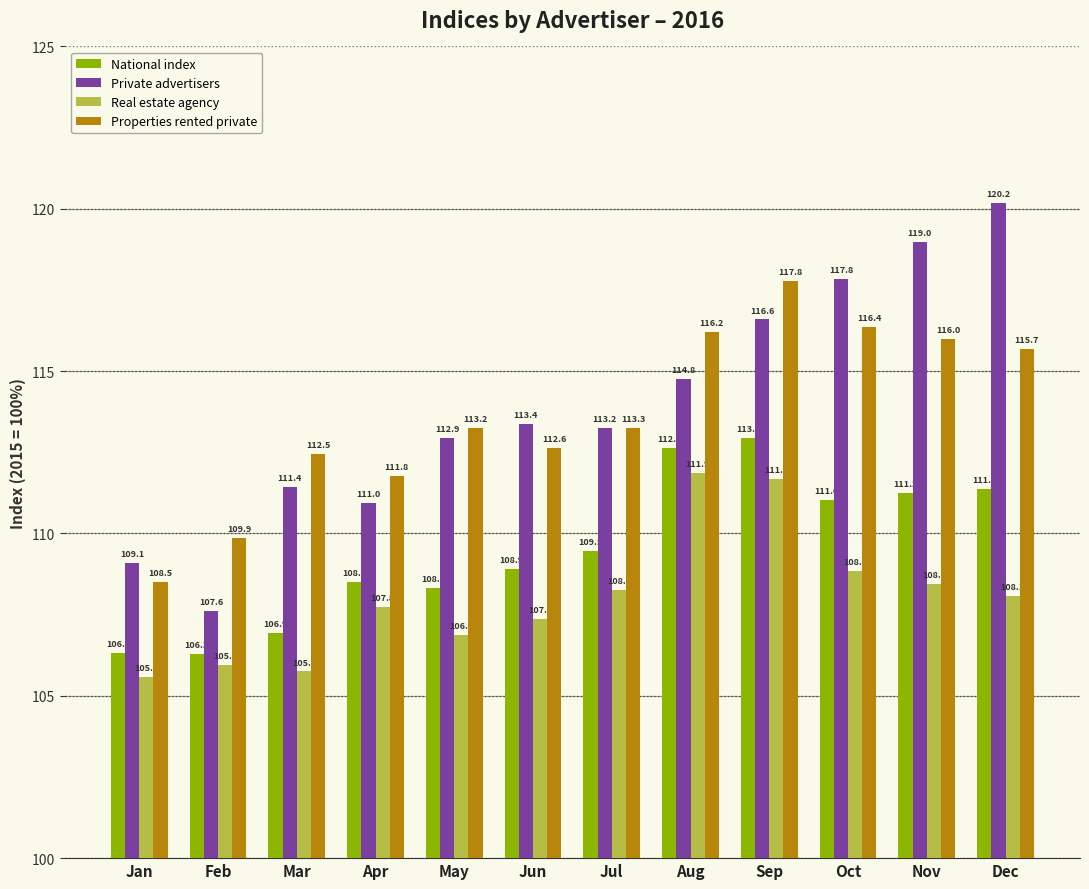

What is the difference between the highest and lowest values at Dec?

12.1